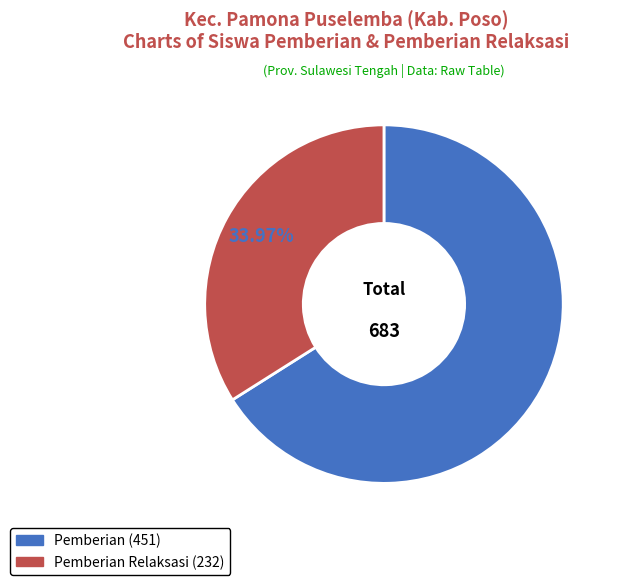

How many segments does this pie chart have?

2